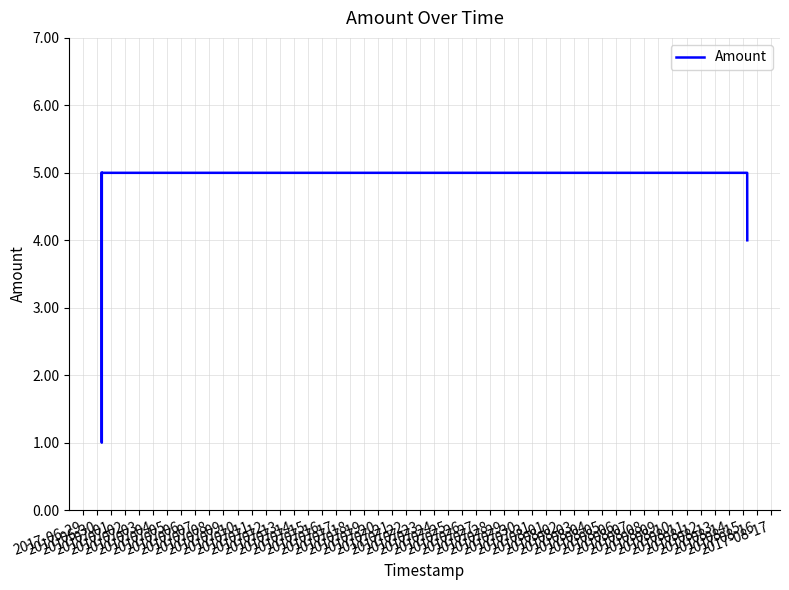

What is the maximum value shown in the chart?

5